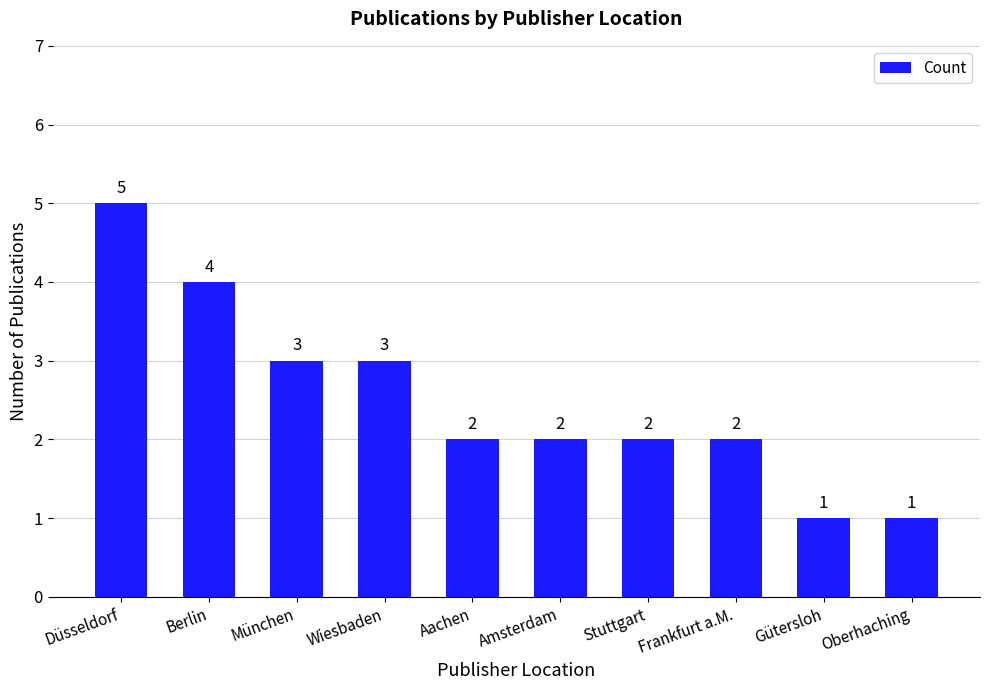

What is the difference between the maximum and minimum values?

4